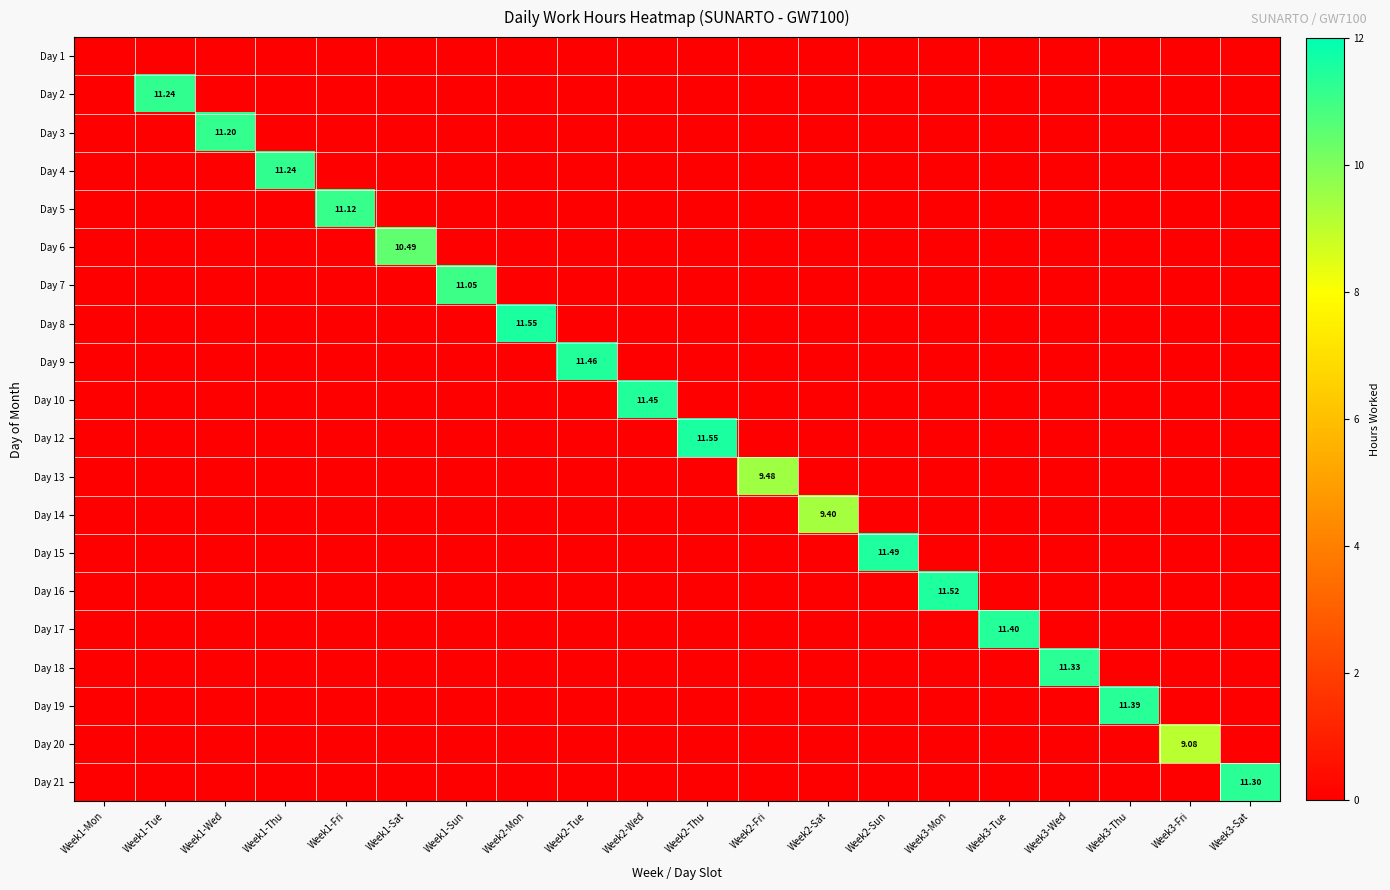

At which category does the chart reach its peak across all series?

Week2-Mon